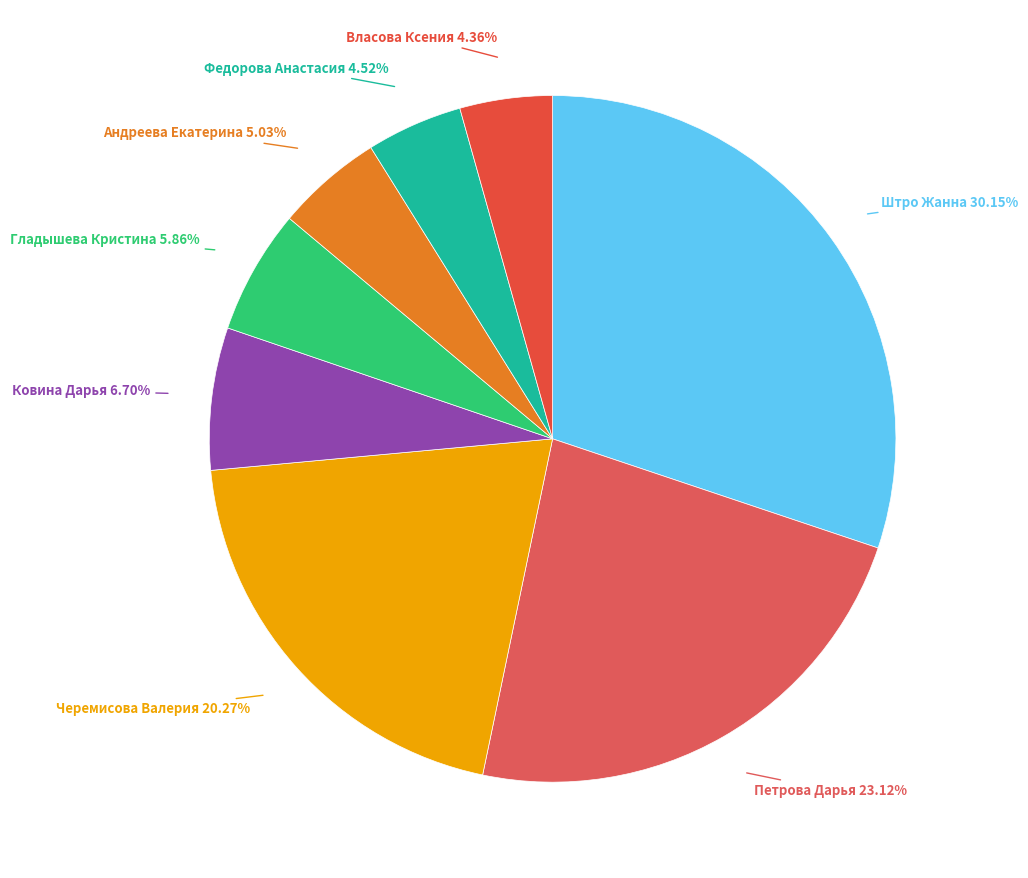

Count the number of slices in the pie.

8